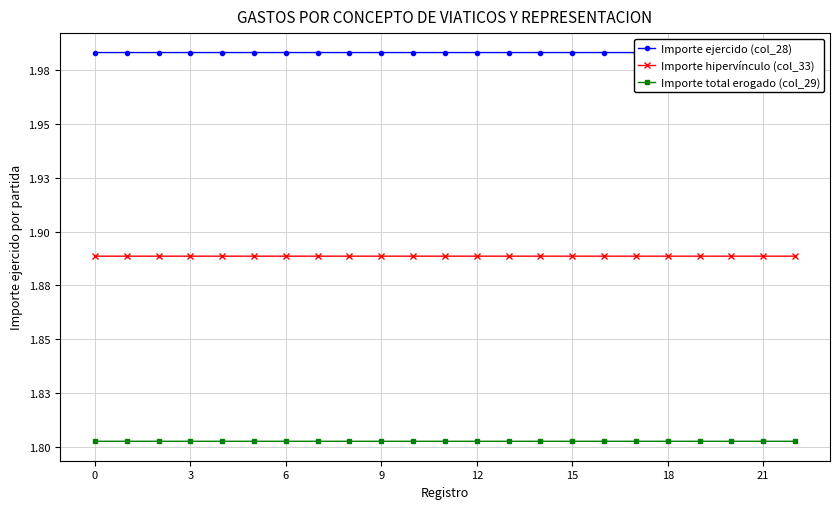

True or false: Importe hipervínculo (col_33) and Importe total erogado (col_29) intersect in this chart.

False